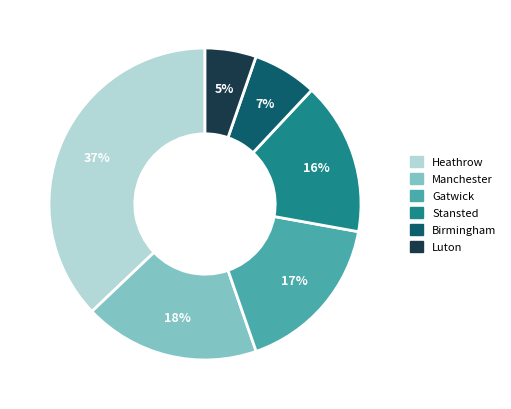

To the nearest percent, what is the average slice percentage?

17%